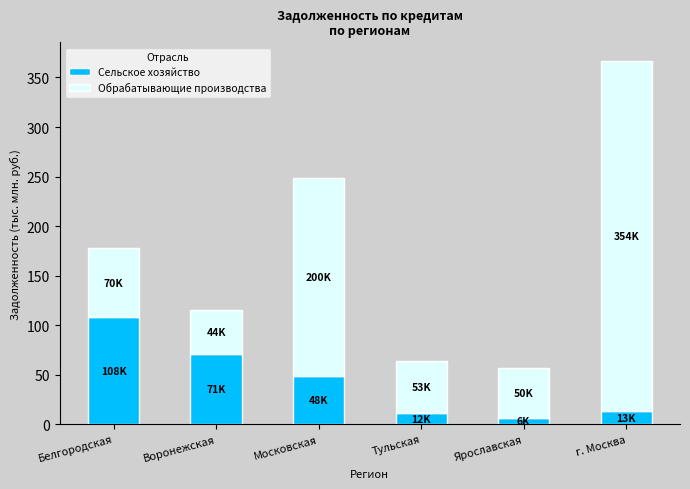

What is the difference between the Сельское хозяйство values at г. Москва and Тульская?

1.7